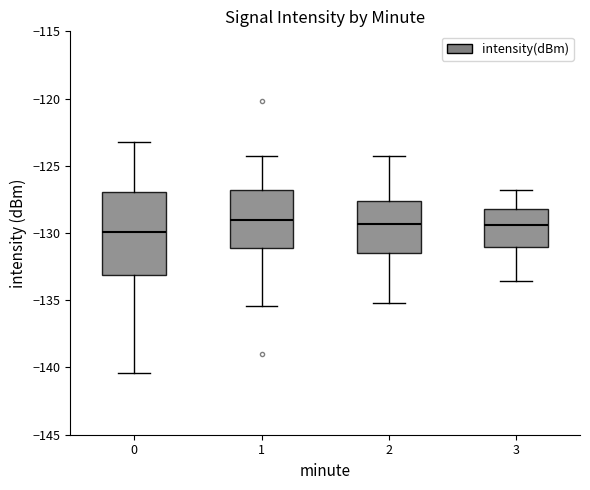

Reading left to right, read every box against the y-axis: the position of its median line, the range the box covers, and the ends of its whiskers. The values are not printed on the chart, so give them approximately, as read against the axis.

0: median -130.0, box -133.0 to -127.0, whiskers -140.5 to -123.0
1: median -129.0, box -131.0 to -127.0, whiskers -135.5 to -124.5
2: median -129.5, box -131.5 to -127.5, whiskers -135.0 to -124.5
3: median -129.5, box -131.0 to -128.0, whiskers -133.5 to -127.0